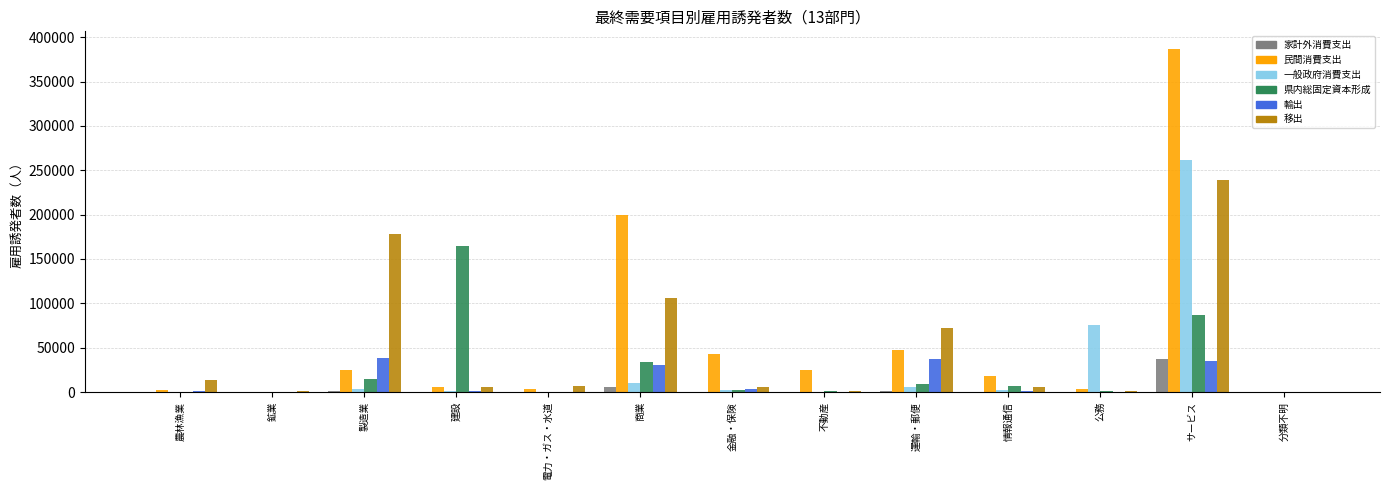

Which label corresponds to the largest value in the chart?

サービス